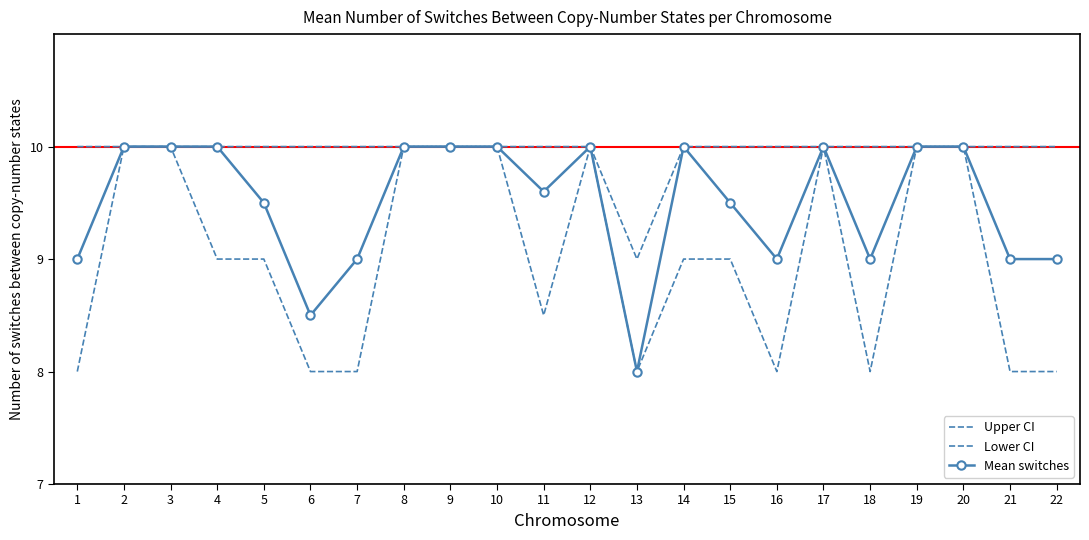

The Upper CI series shows 2.5 at 12. True or false?

False